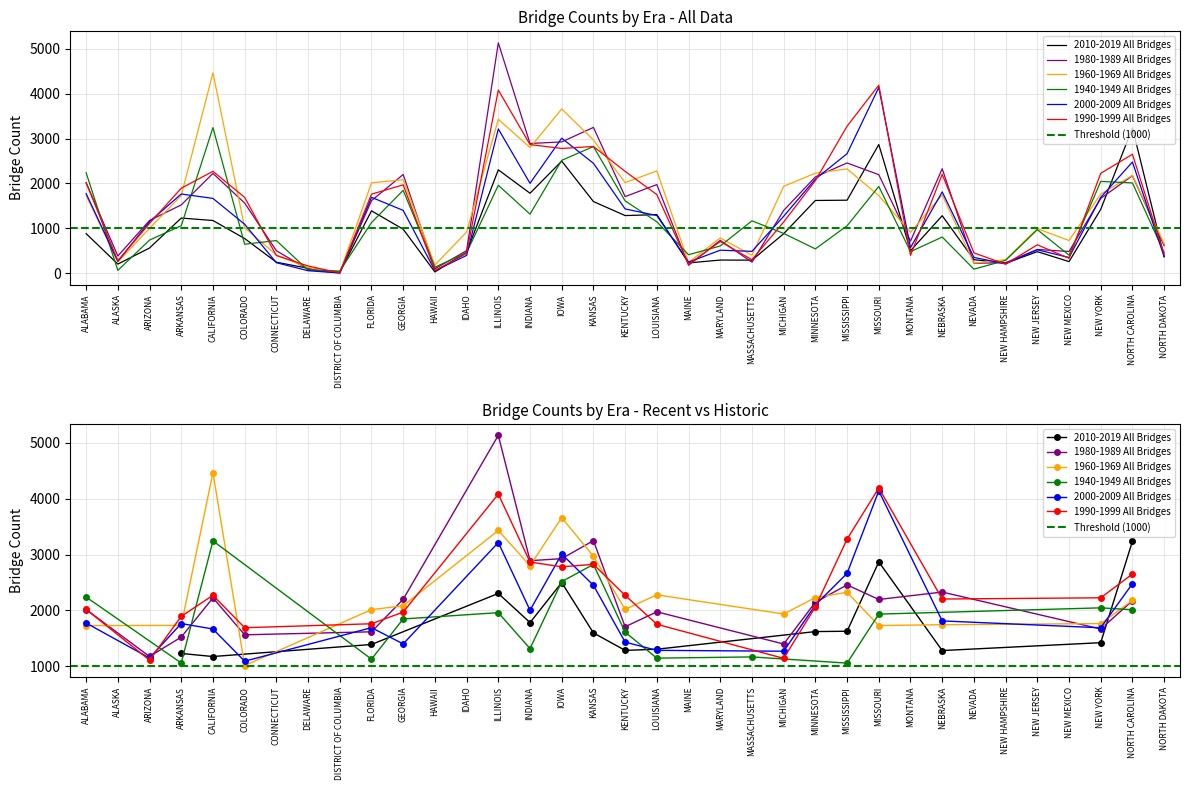

What is the sum of all 2010-2019 All Bridges values?

34668